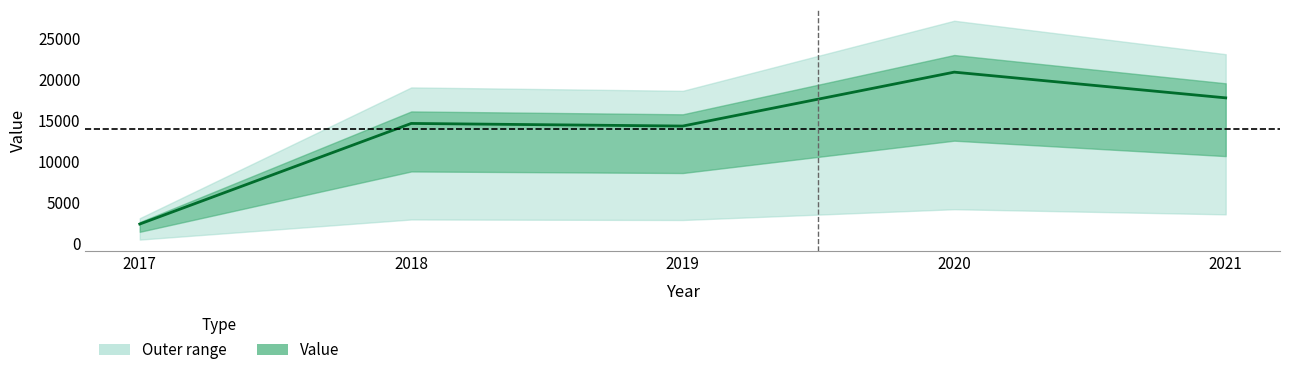

Reading left to right, what are all the values shown in this chart?

2017=2370	2018=14629	2019=14310	2020=20880	2021=17745